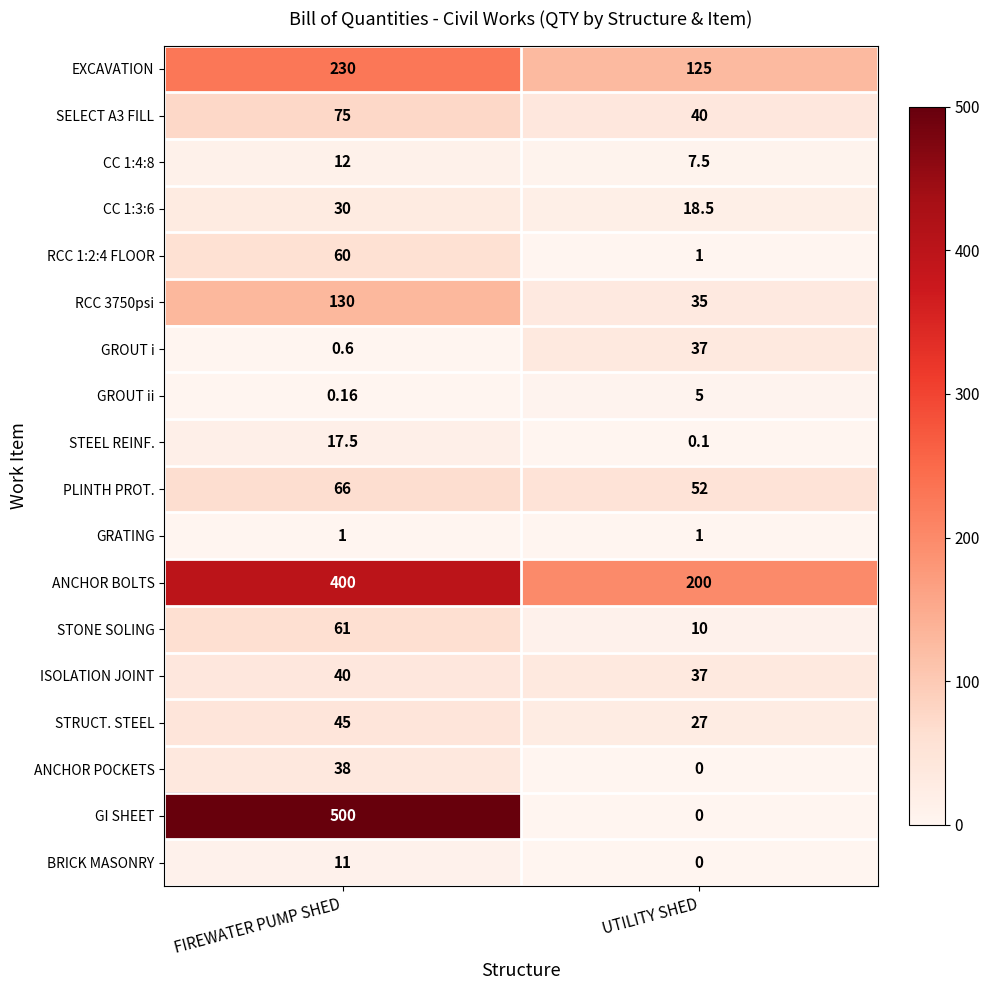

What is the maximum value shown in the chart?

500.0